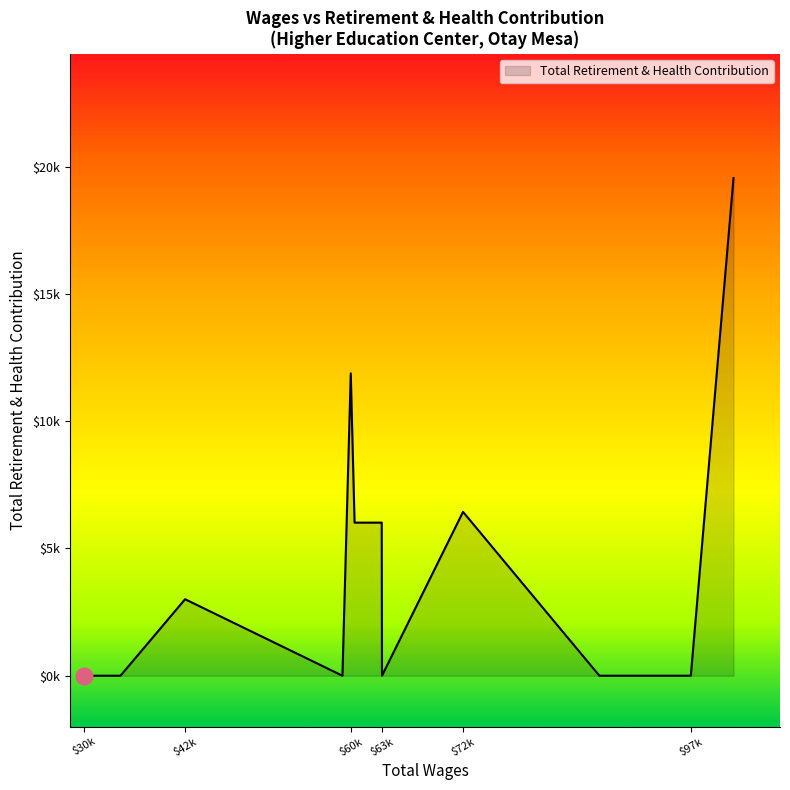

Where is the first local maximum?

$42k